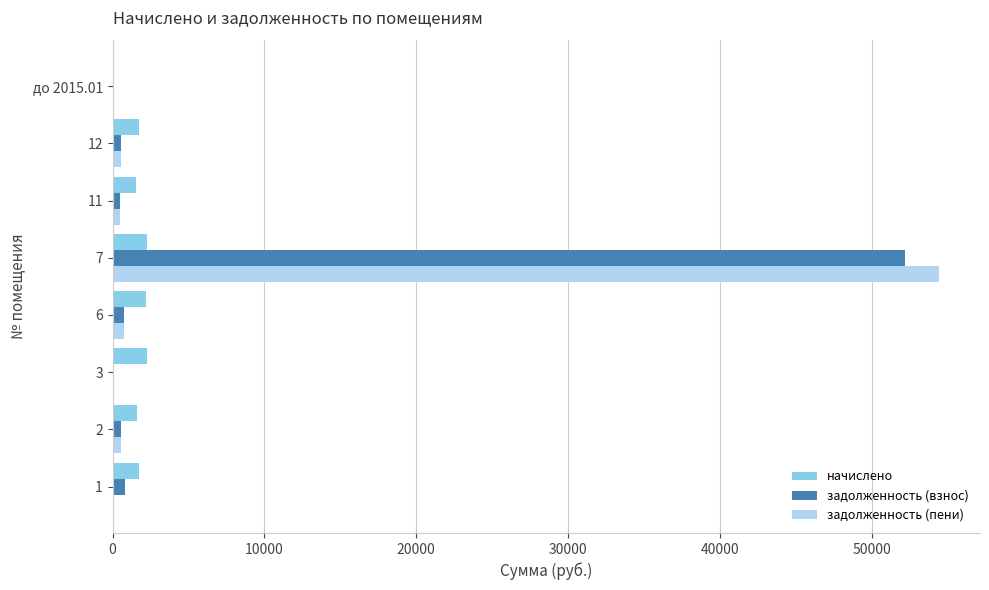

The value of задолженность (взнос) at 3 is 0.0. True or false?

True